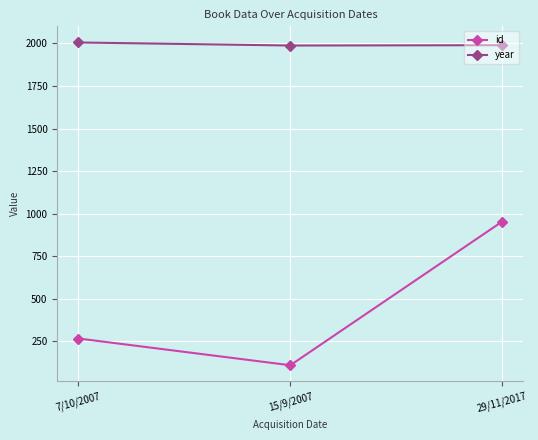

At which label is year closest to 1997?

29/11/2017